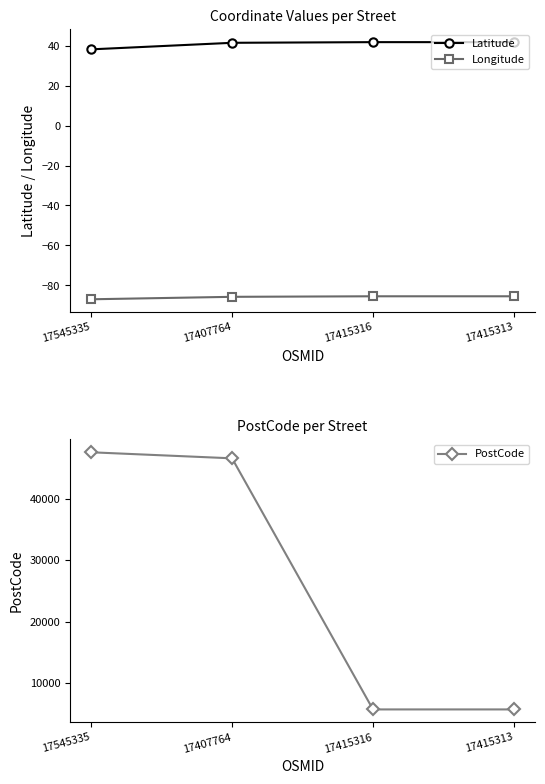

What is the label of the 3rd point from the left?

17415316